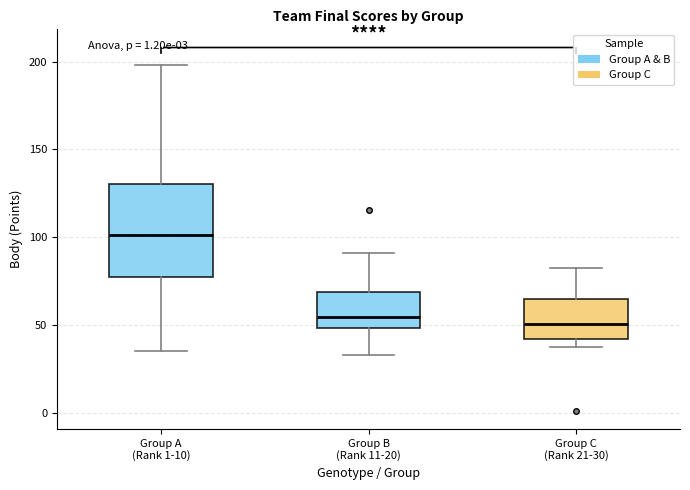

Reading left to right, transcribe this box plot: for each box, give where its median line is, the range the box spans, and where its two whiskers end, as read against the y-axis. The values are not printed on the chart, so give them approximately, as read against the axis.

Group A (Rank 1-10): median 100, box 75 to 130, whiskers 35 to 200
Group B (Rank 11-20): median 55, box 50 to 70, whiskers 35 to 90
Group C (Rank 21-30): median 50, box 40 to 65, whiskers 35 to 85